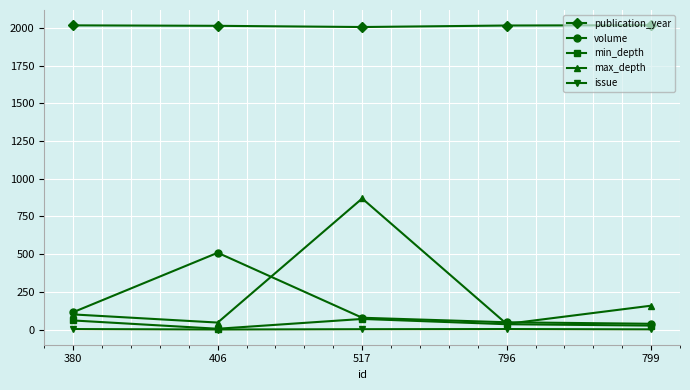

True or false: min_depth has a value of 26 at 799.

True